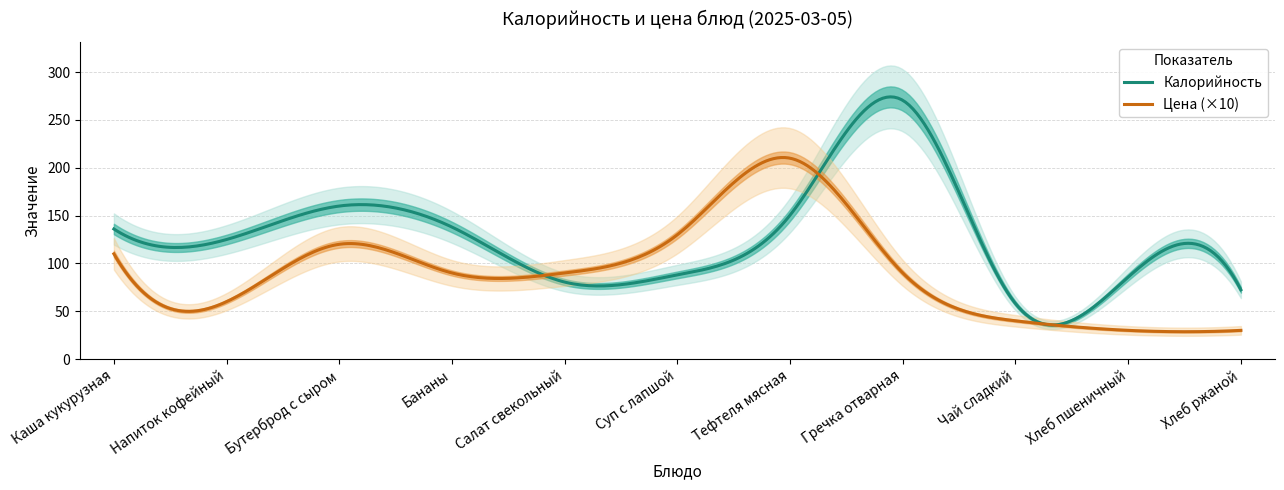

What is the difference between the maximum and minimum values in the Цена series?

18.0